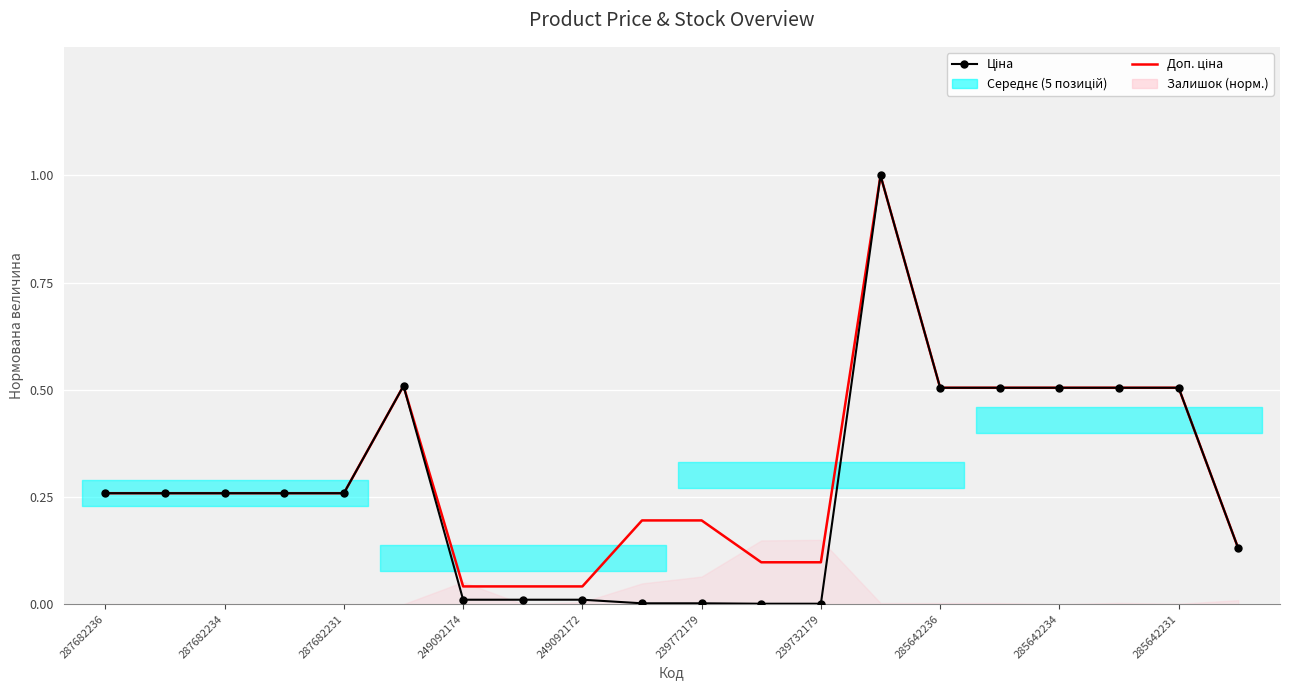

True or false: Ціна and Доп. ціна cross at least once.

False